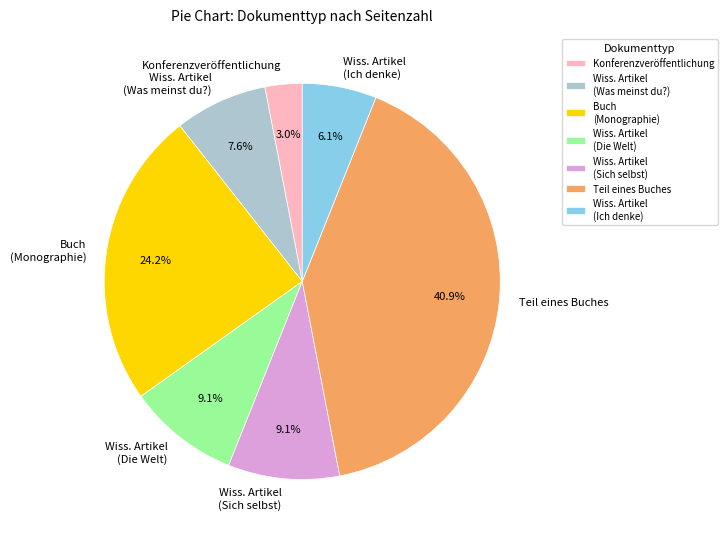

Is there a majority slice in this chart?

No